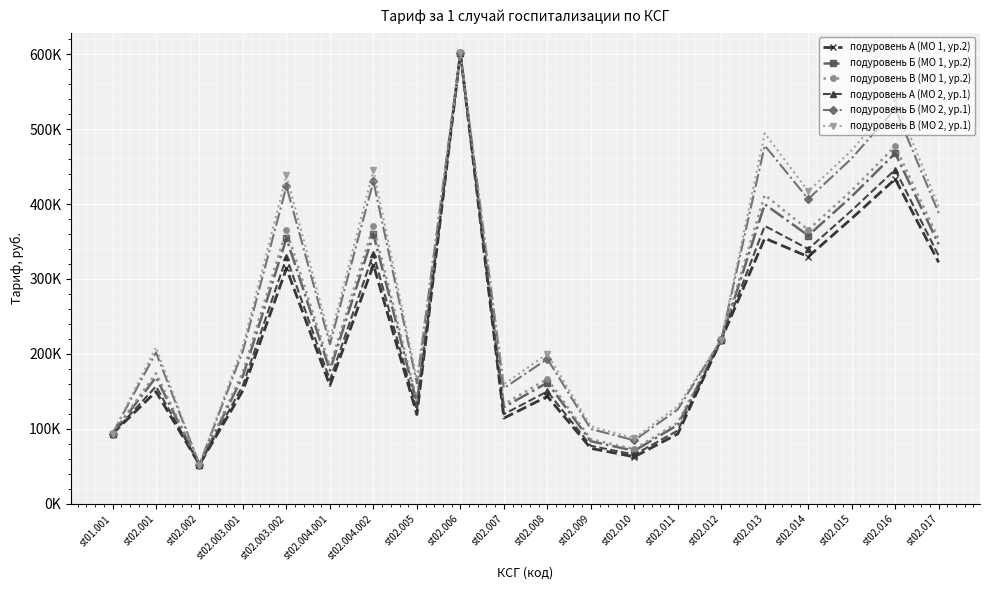

What are all the series names shown in the legend?

подуровень А (МО 1, ур.2), подуровень Б (МО 1, ур.2), подуровень В (МО 1, ур.2), подуровень А (МО 2, ур.1), подуровень Б (МО 2, ур.1), подуровень В (МО 2, ур.1)